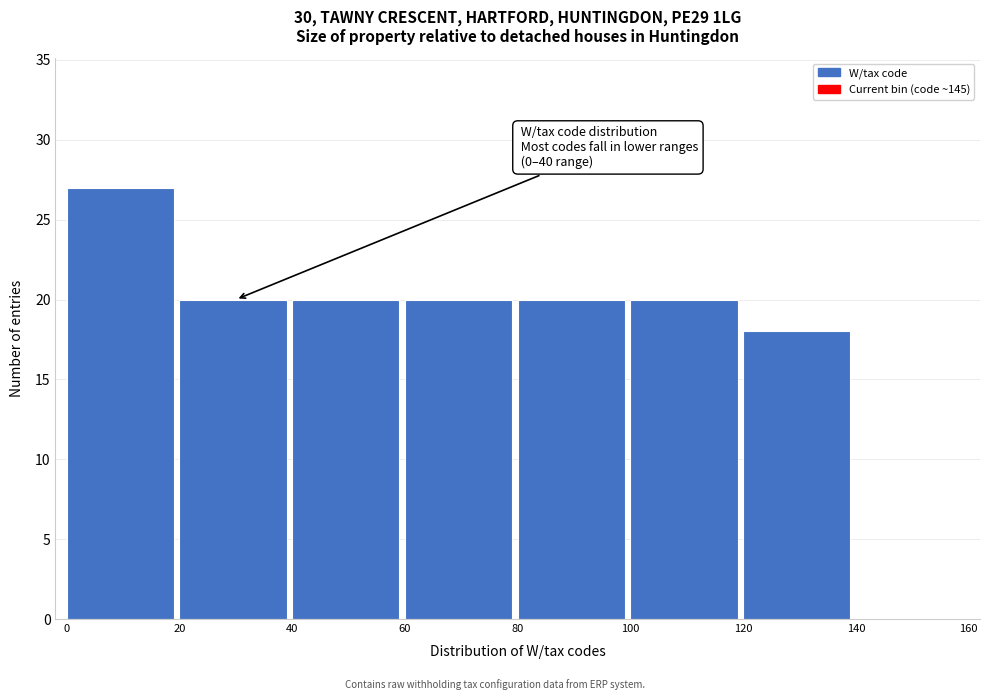

Over which range of the x-axis is the bar tallest?

0 to 20